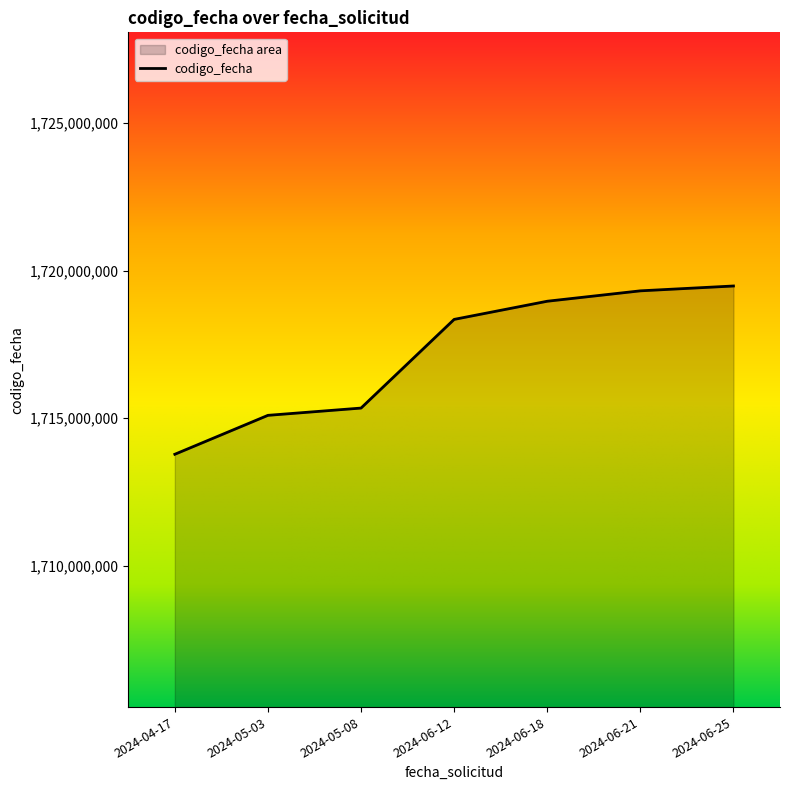

What is the difference between the maximum and minimum values?

5703567